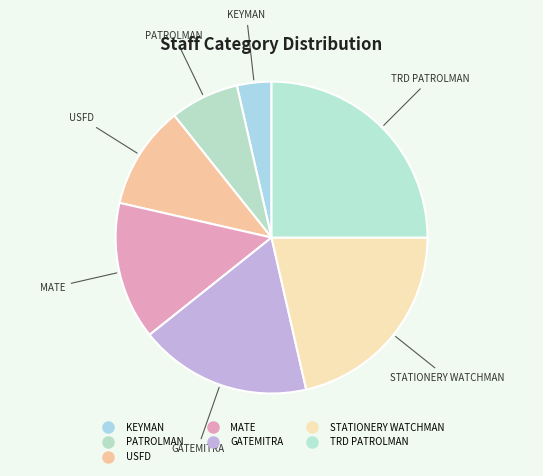

To the nearest percent, what portion does GATEMITRA represent?

18%